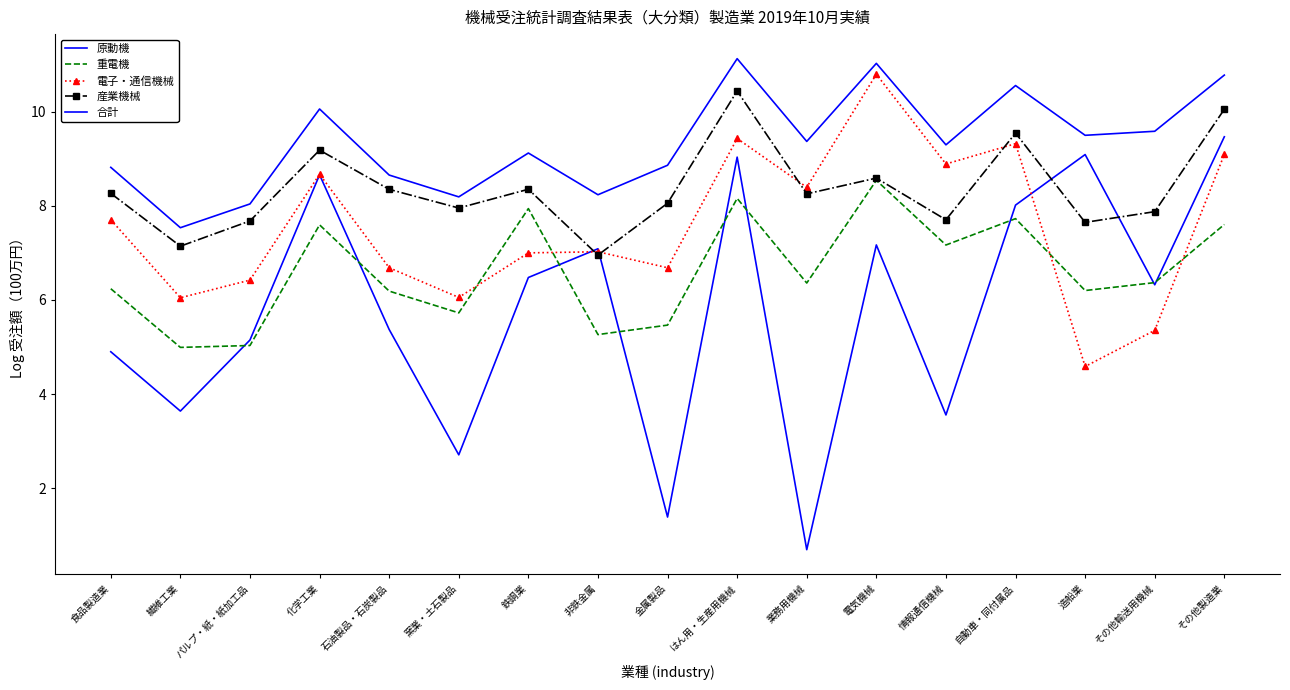

Read the 合計 value at 化学工業.

10.1